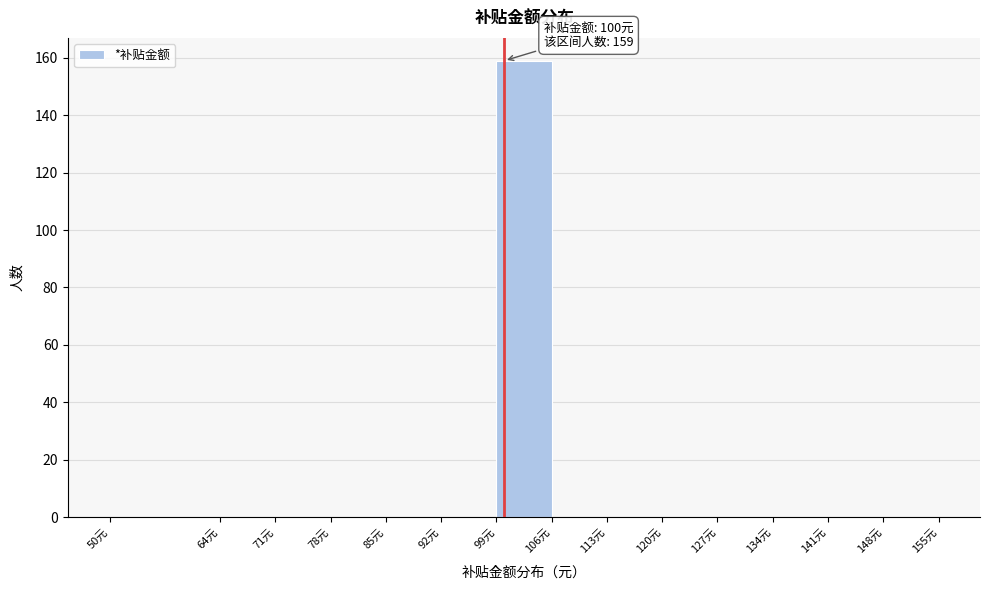

Over which range of the x-axis is the bar tallest?

99 to 106